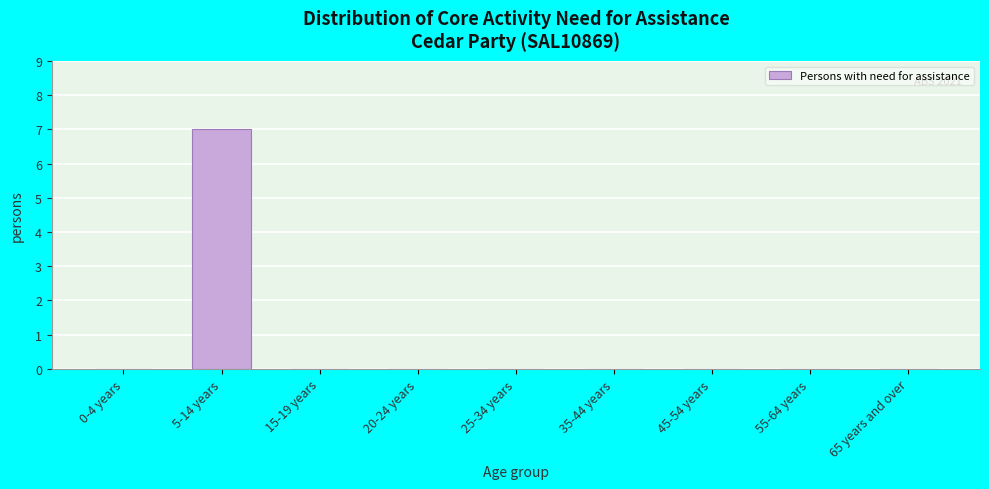

Reading left to right, extract all data points from this chart.

0-4 years=0	5-14 years=7	15-19 years=0	20-24 years=0	25-34 years=0	35-44 years=0	45-54 years=0	55-64 years=0	65 years and over=0